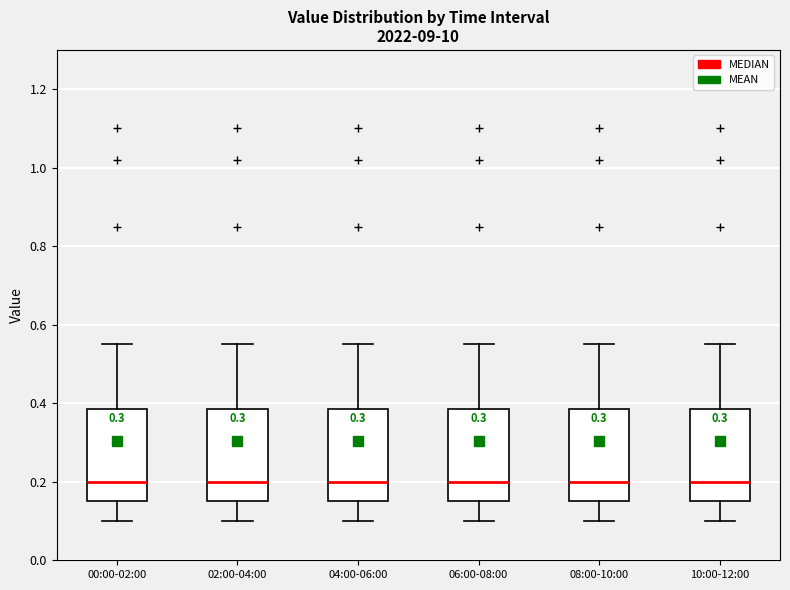

Where is the lower edge of the box for 02:00-04:00 on the y-axis? The values are not printed on the chart, so give them approximately, as read against the axis.

0.16